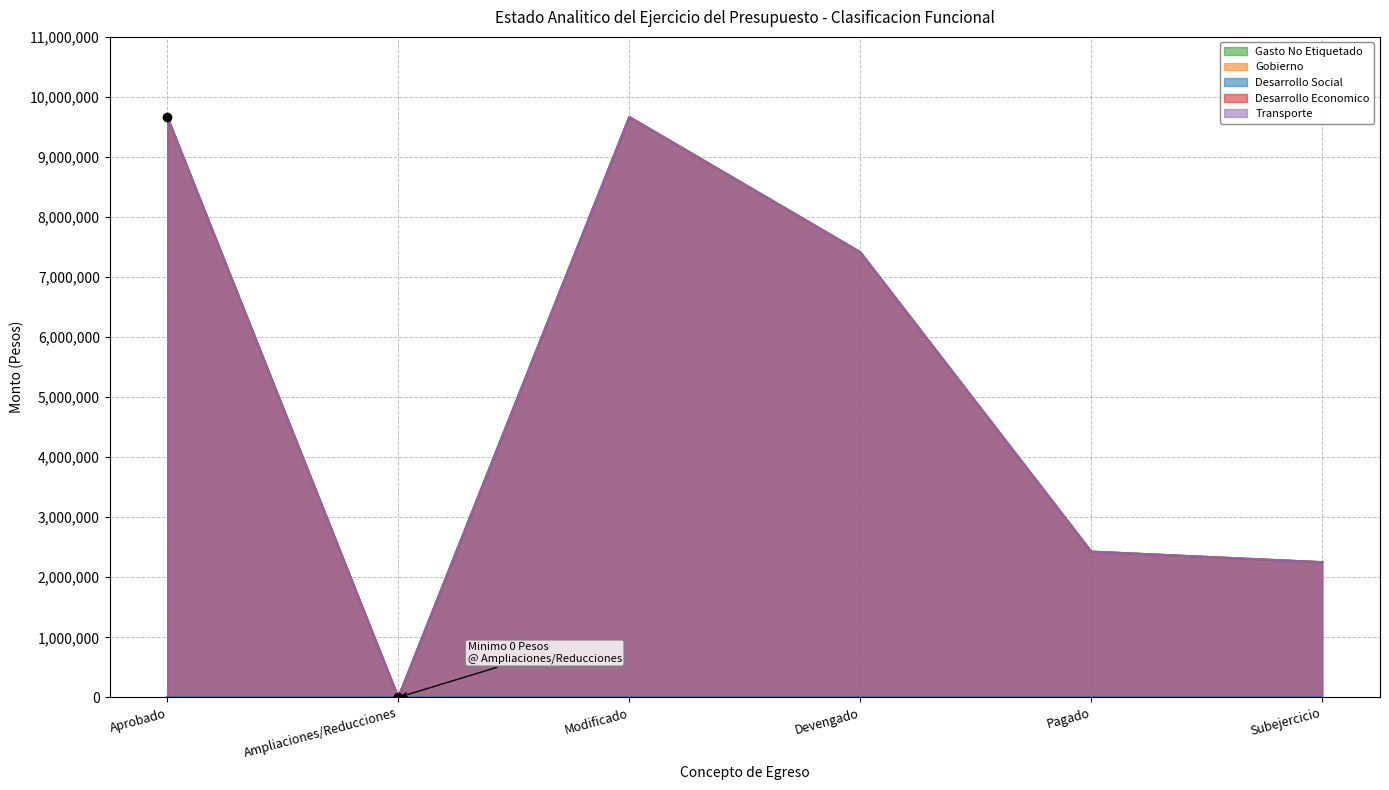

Which category has the lowest value in the Desarrollo Economico series?

Ampliaciones/Reducciones